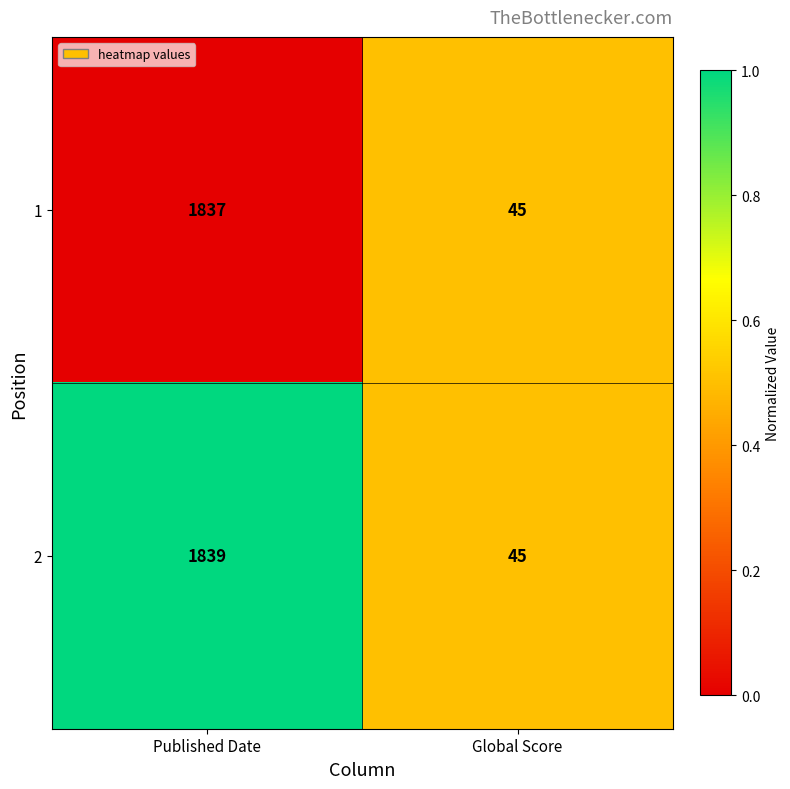

What value does the 1 series have at Global Score, to the nearest 50?

50